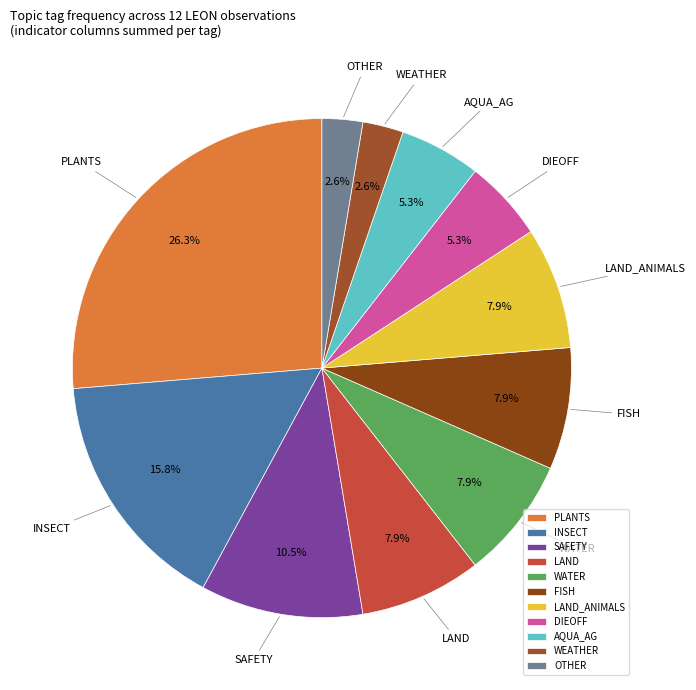

Do DIEOFF and OTHER together represent more than half of the pie?

No